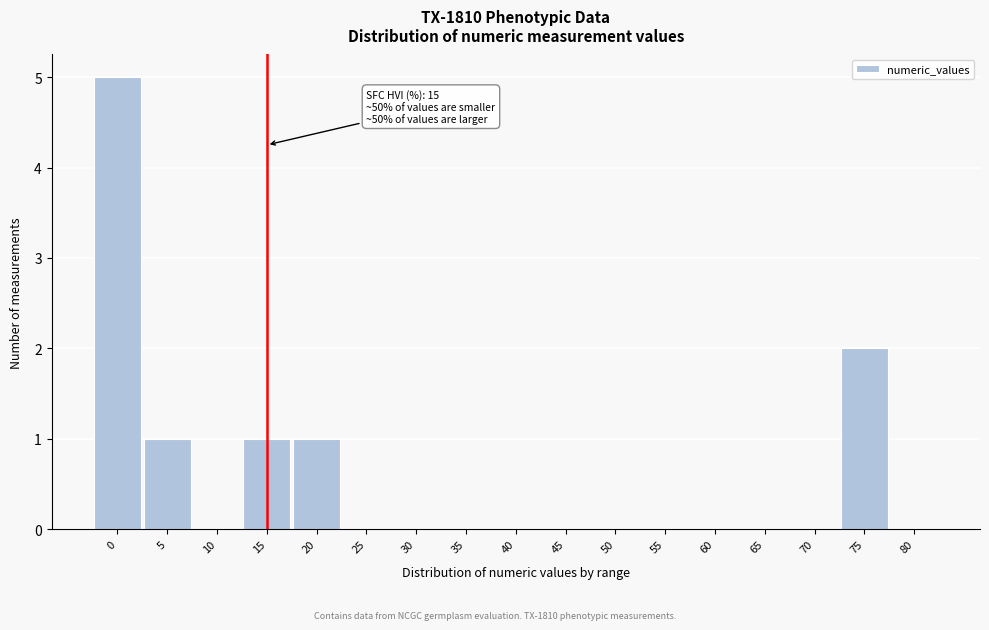

Reading left to right, extract all data points from this chart.

0=5	5=1	10=0	15=1	20=1	25=0	30=0	35=0	40=0	45=0	50=0	55=0	60=0	65=0	70=0	75=2	80=0